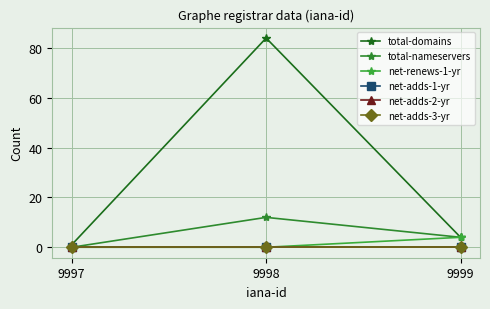

Reading left to right, what are all the values shown in this chart?

total-domains: 9997=1	9998=84	9999=4
total-nameservers: 9997=0	9998=12	9999=4
net-renews-1-yr: 9997=0	9998=0	9999=4
net-adds-1-yr: 9997=0	9998=0	9999=0
net-adds-2-yr: 9997=0	9998=0	9999=0
net-adds-3-yr: 9997=0	9998=0	9999=0